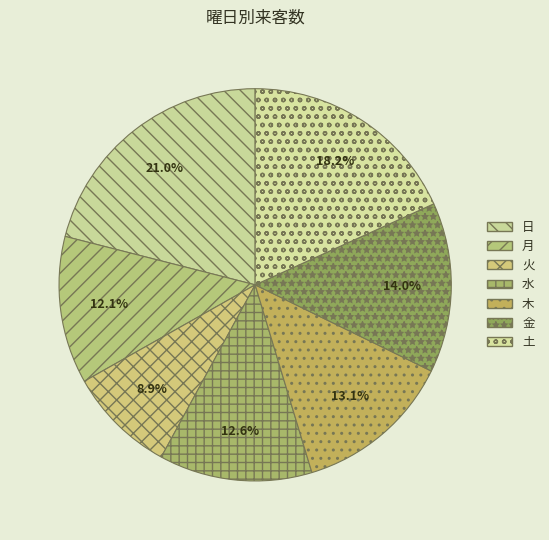

What is the ratio of the value at 月 to the value at 水?

1.0